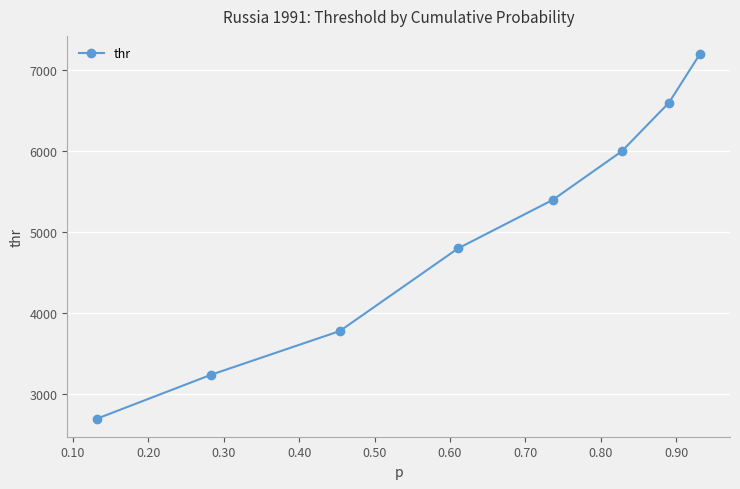

What is the difference between the second highest and second lowest values?

3360